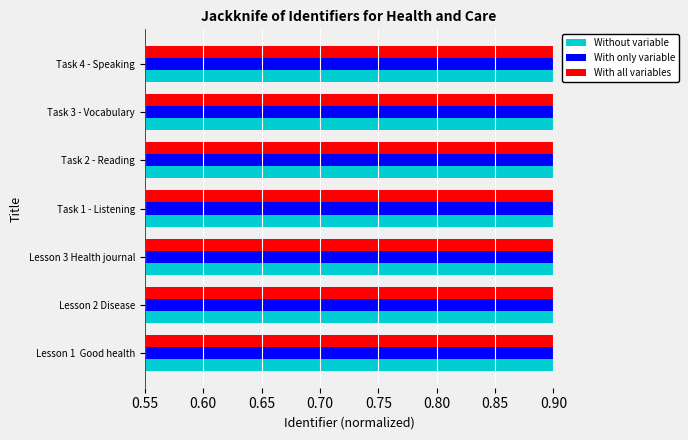

What are all the series names shown in the legend?

Without variable, With only variable, With all variables